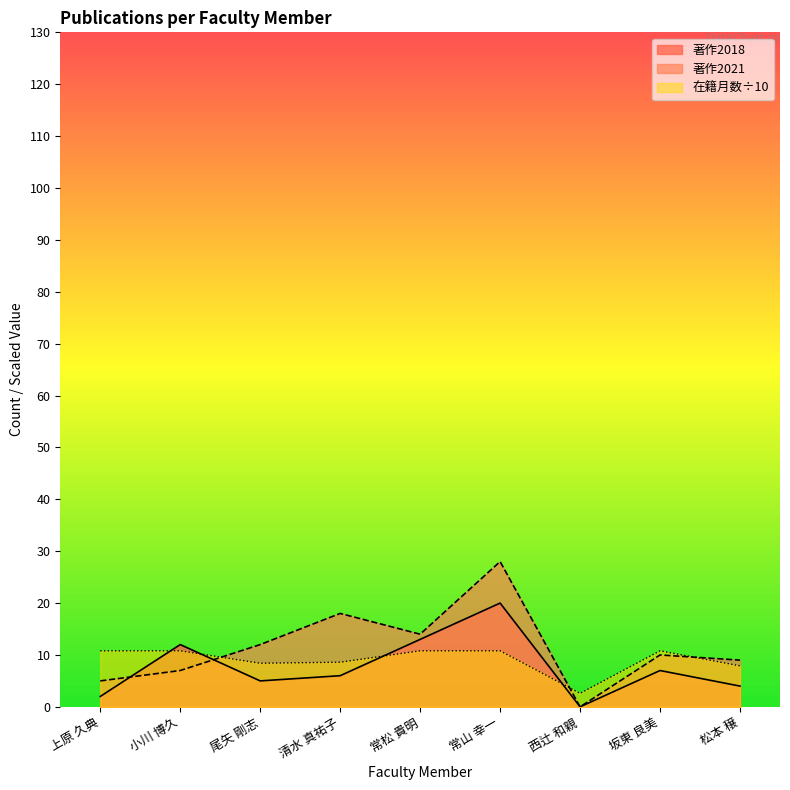

How many lines are shown in the chart?

3